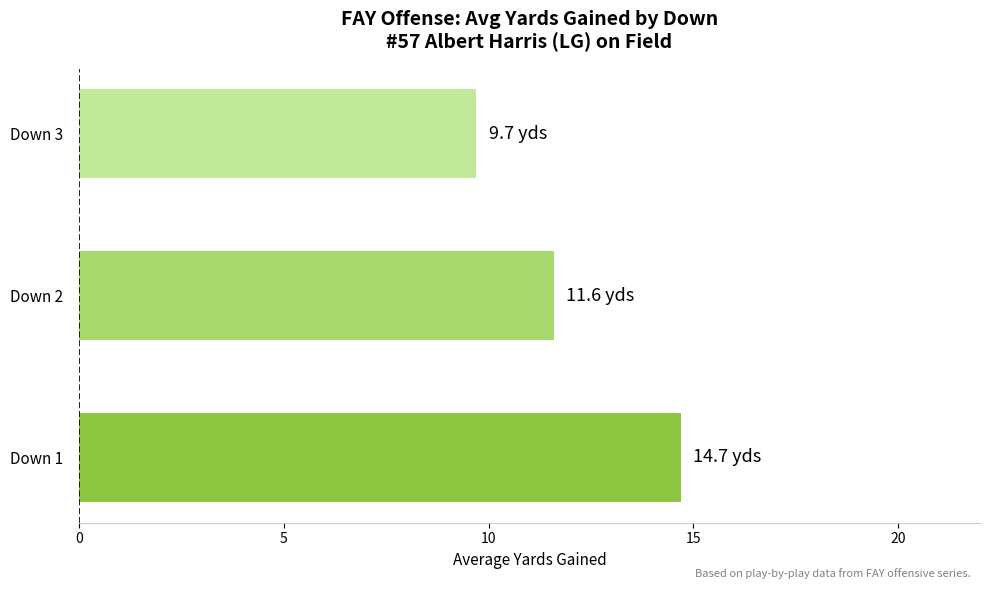

Does the chart contain any negative values?

No